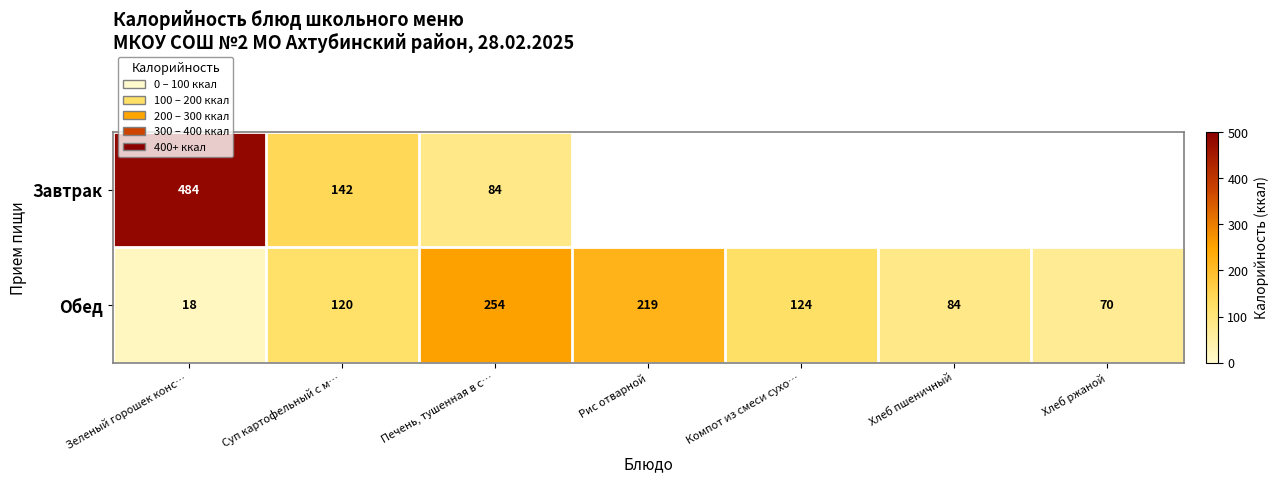

What is the difference between the maximum and minimum values in the Обед series?

236.0